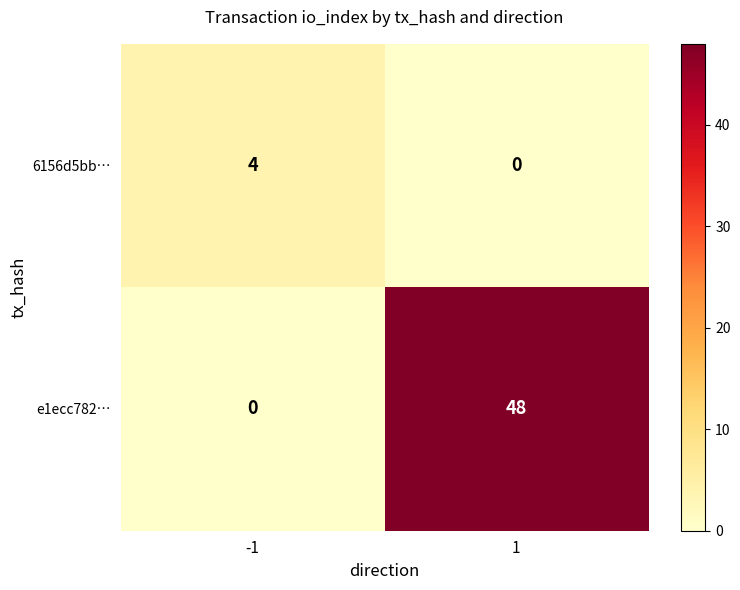

What is the sum of all 6156d5bb… values?

4